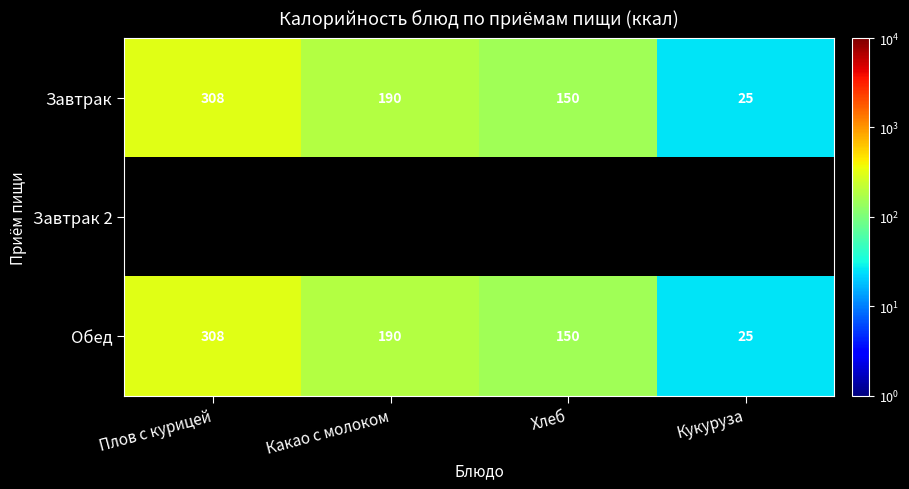

At which category does the chart reach its peak across all series?

Плов с курицей